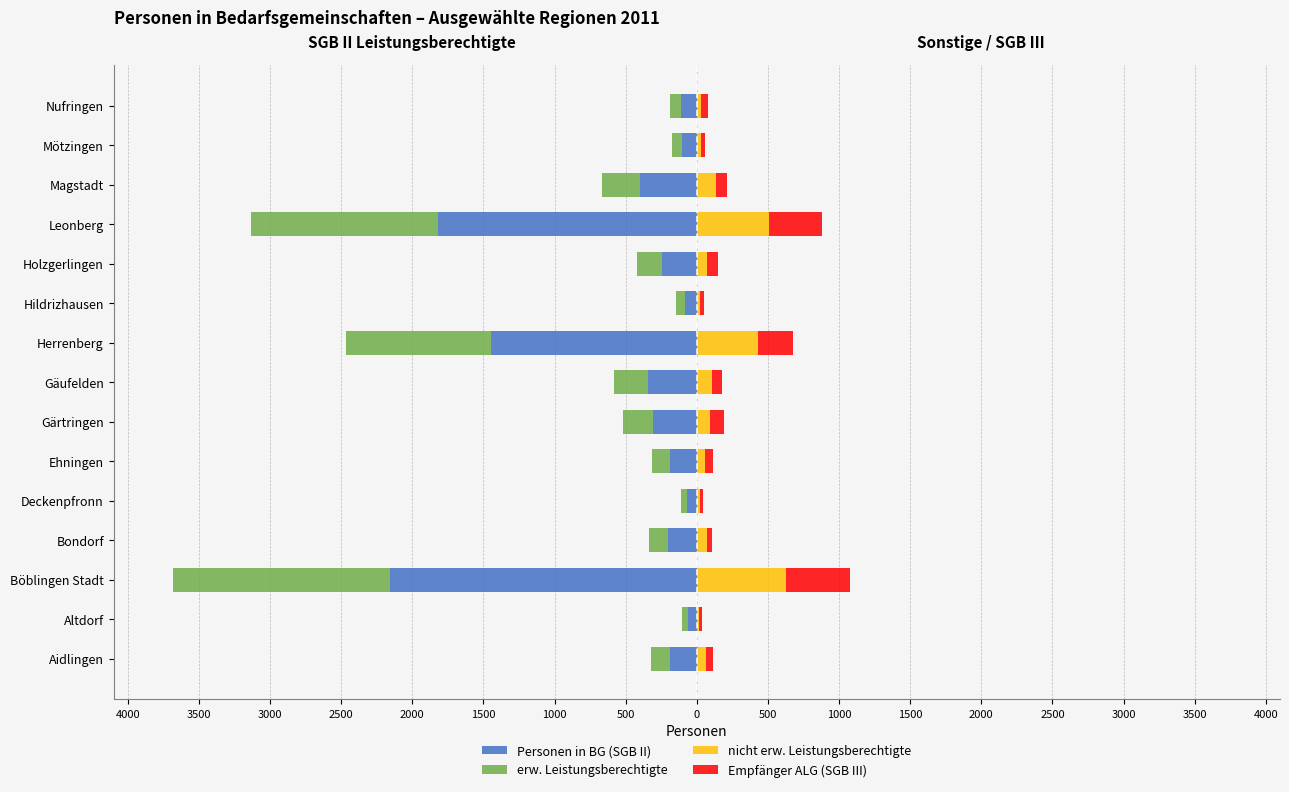

Reading right to left, what are all the values shown in this chart?

Personen in BG (SGB II): -112	-104	-401	-1820	-244	-86	-1448	-345	-305	-186	-67	-203	-2154	-59	-191
erw. Leistungsberechtigte: -78	-71	-268	-1314	-173	-62	-1015	-236	-214	-127	-45	-132	-1530	-43	-128
nicht erw. Leistungsberechtigte: 33	32	133	507	71	24	433	109	92	59	22	71	624	17	63
Empfänger ALG (SGB III): 44	29	81	374	80	27	245	70	98	57	19	37	451	22	51